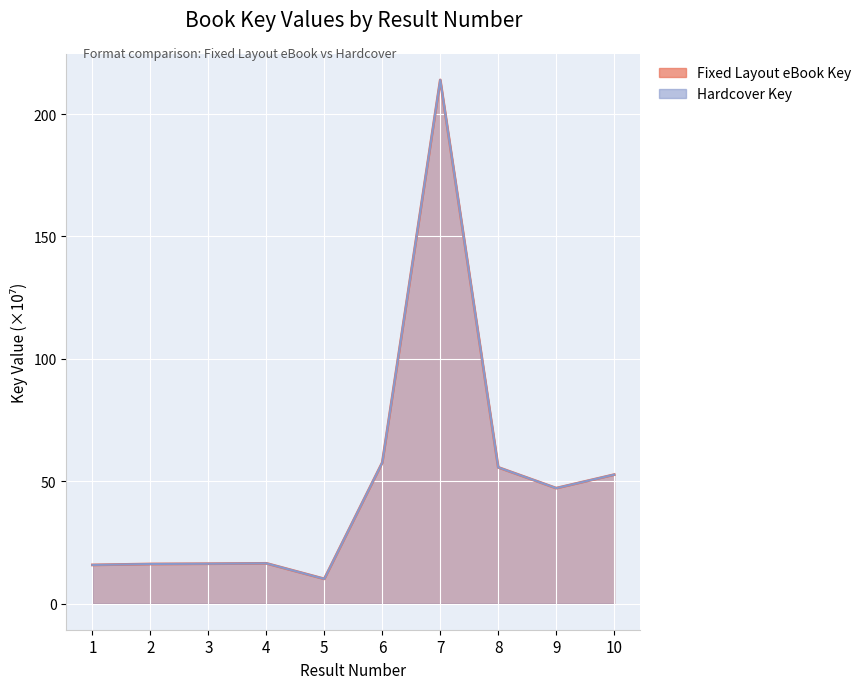

At which label does Fixed Layout eBook Key first exceed 47?

6